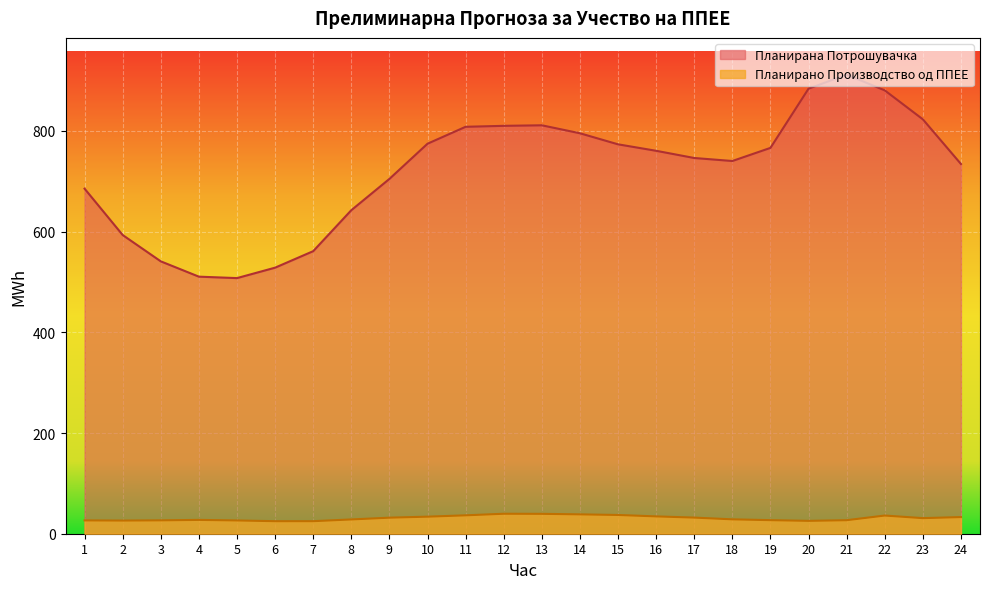

Where does the Планирана Потрошувачка series first go above 760?

10